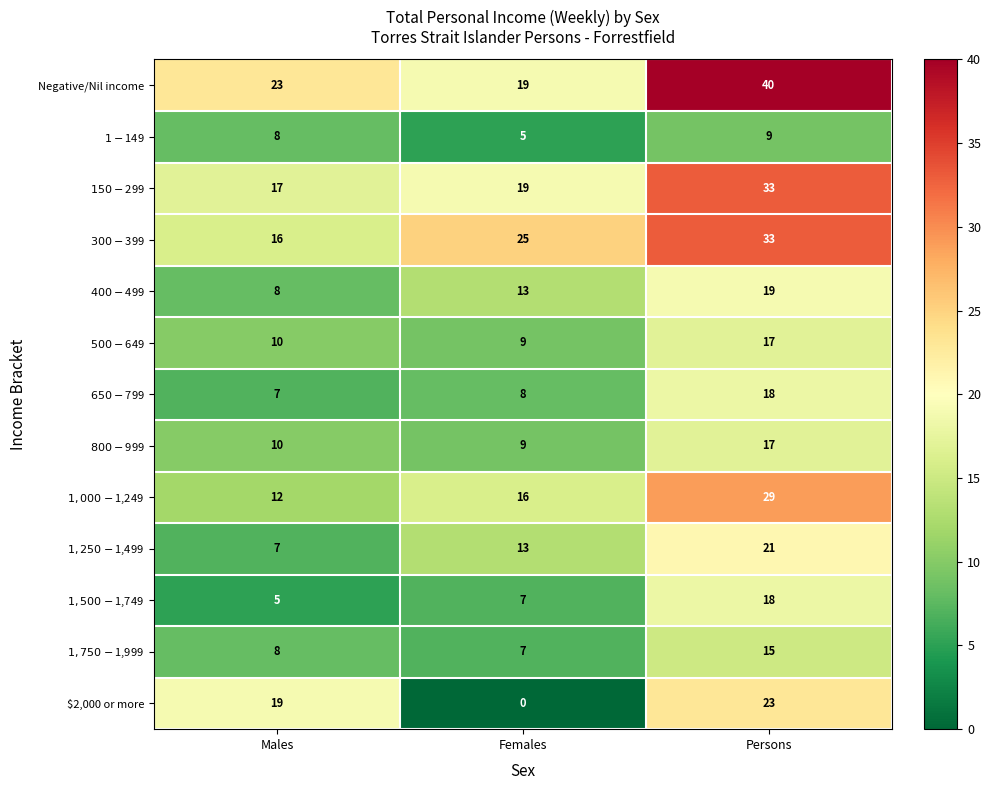

Which series has the largest total across all categories?

Negative/Nil income